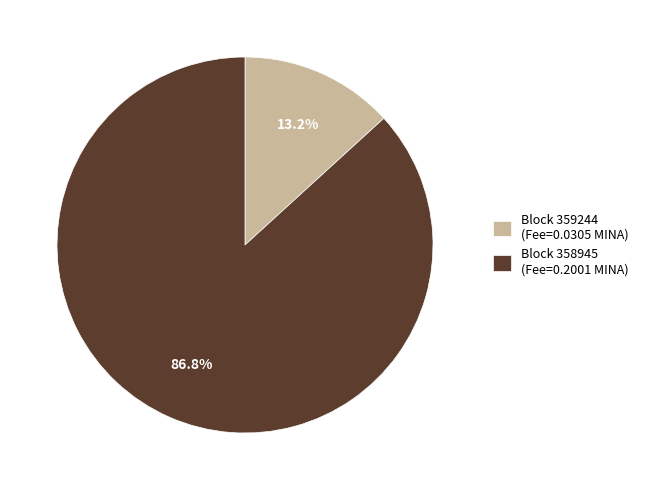

Rank the categories by value from highest to lowest.

Block 358945 (Fee=0.2001 MINA), Block 359244 (Fee=0.0305 MINA)